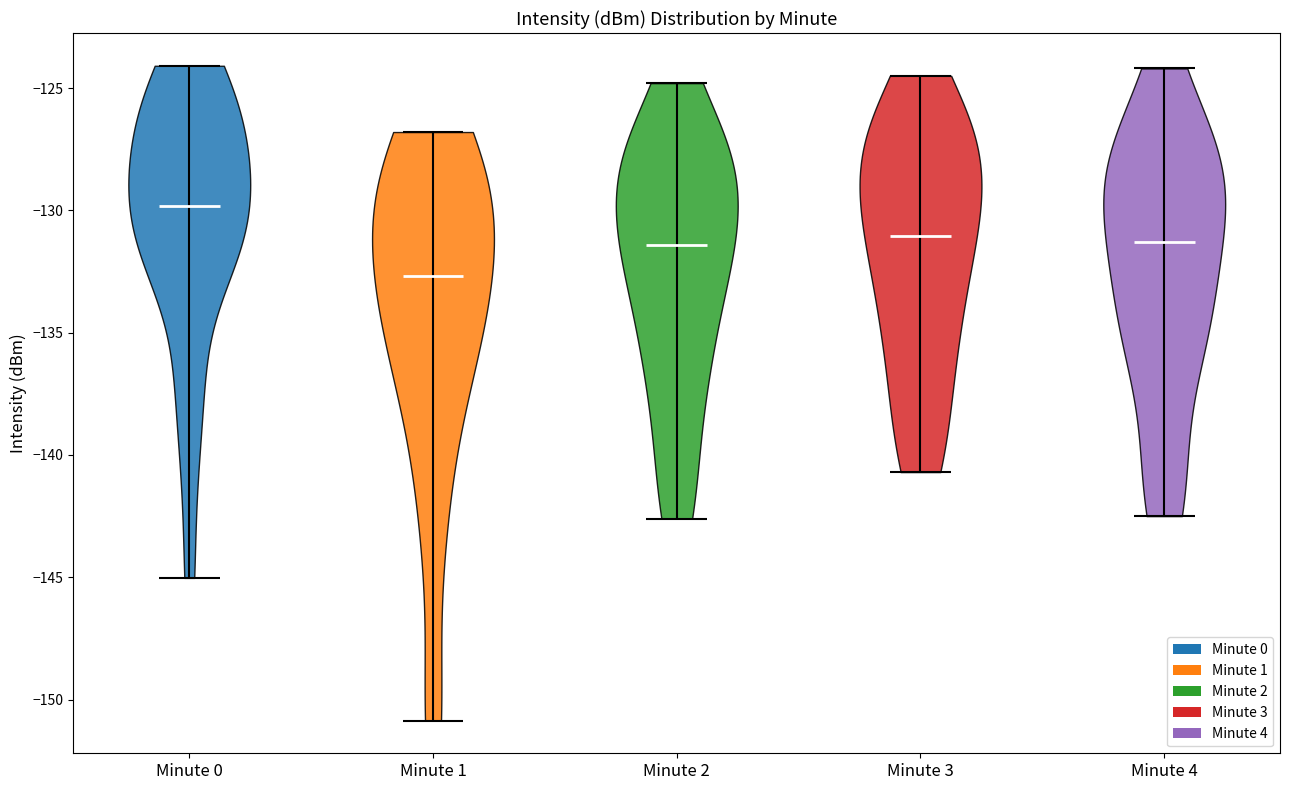

What is the lowest point the violin for Minute 0 reaches on the y-axis? The values are not printed on the chart, so give them approximately, as read against the axis.

-145.0